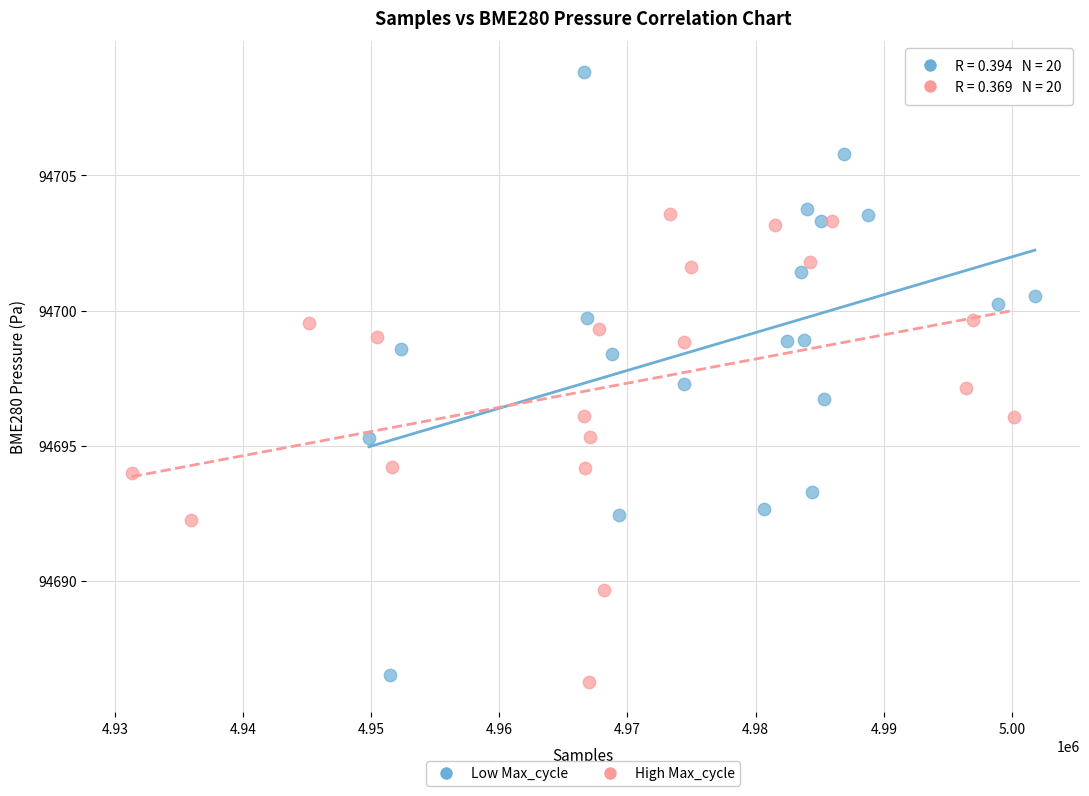

Which series contains the highest Y value?

Low Max_cycle